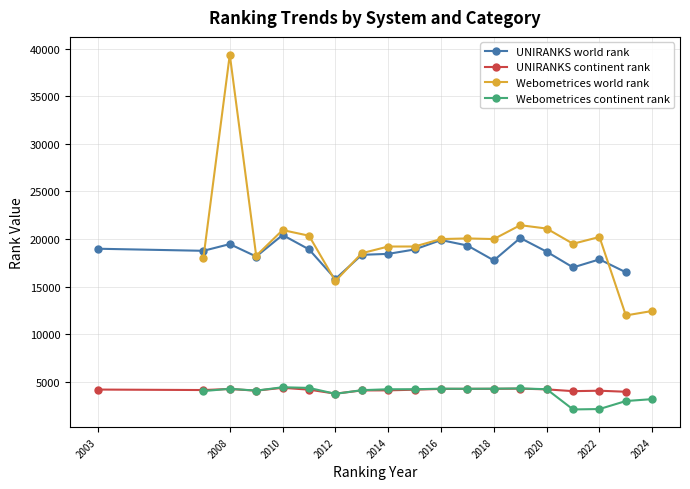

In Webometrices world rank, how many points are lower than both neighbors (excluding endpoints)?

5